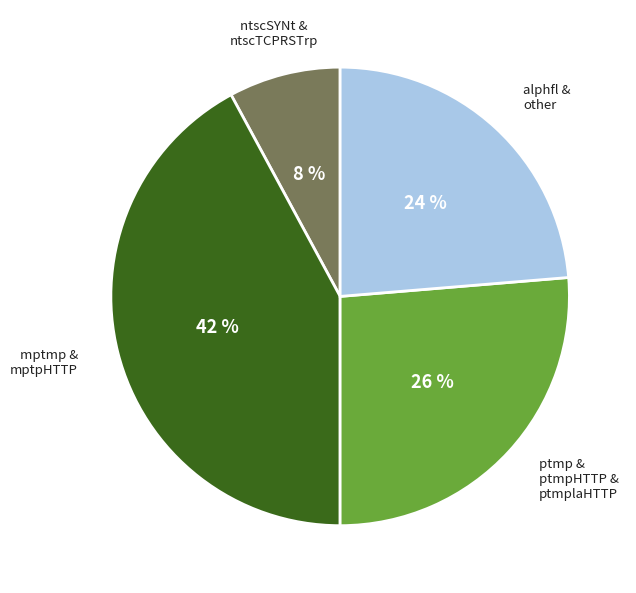

Is there a majority slice in this chart?

No